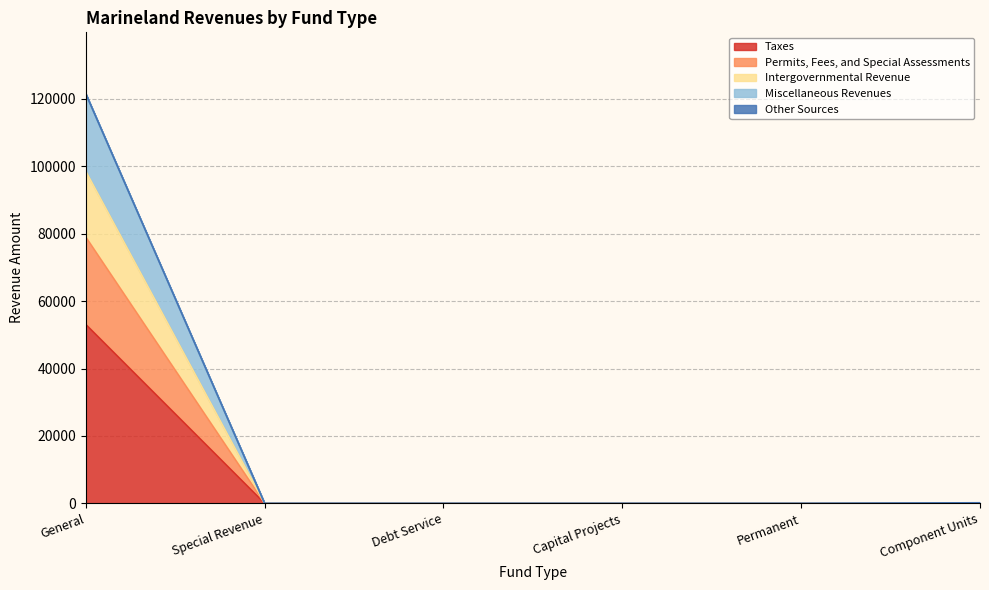

Is it true that Miscellaneous Revenues equals 0 at Debt Service?

True